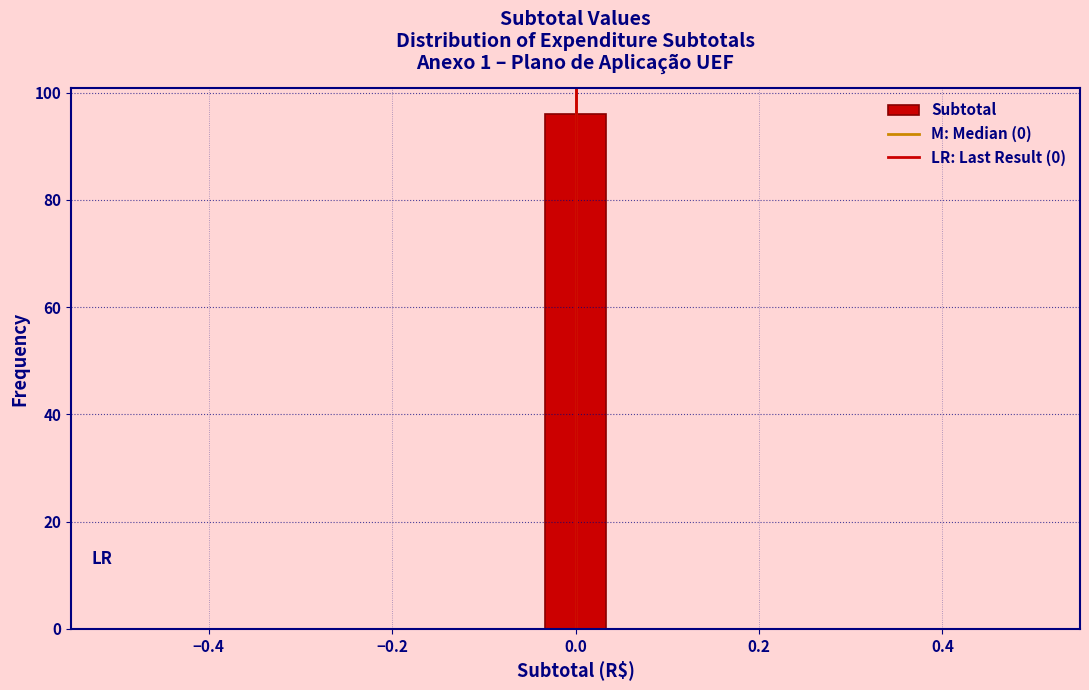

Read against the x-axis, roughly where is the centre of the tallest bar?

0.00